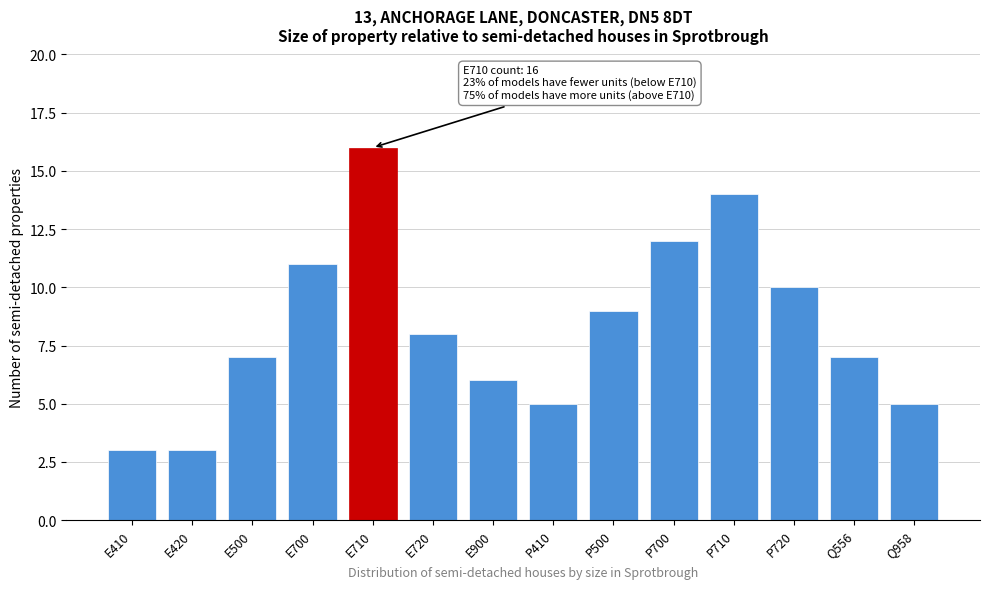

Reading left to right, list all the values displayed in this chart.

E410=3	E420=3	E500=7	E700=11	E710=16	E720=8	E900=6	P410=5	P500=9	P700=12	P710=14	P720=10	Q556=7	Q958=5